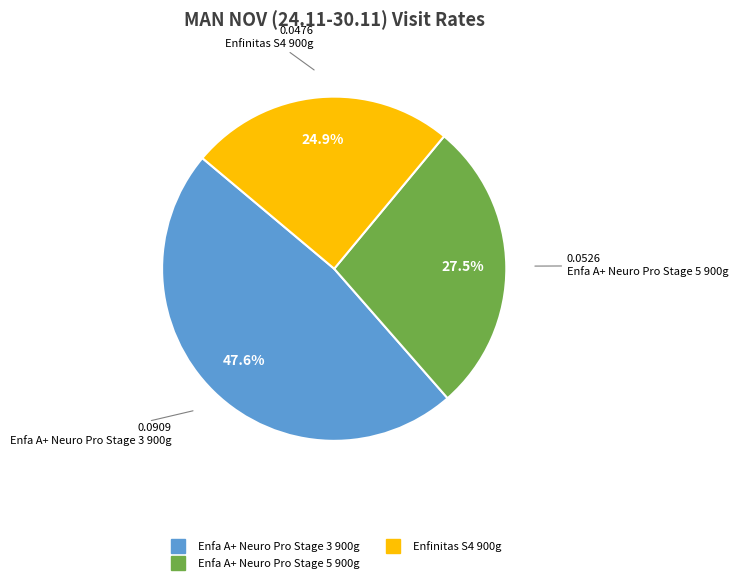

To the nearest percent, what is the difference between the largest and smallest slice percentages?

23%